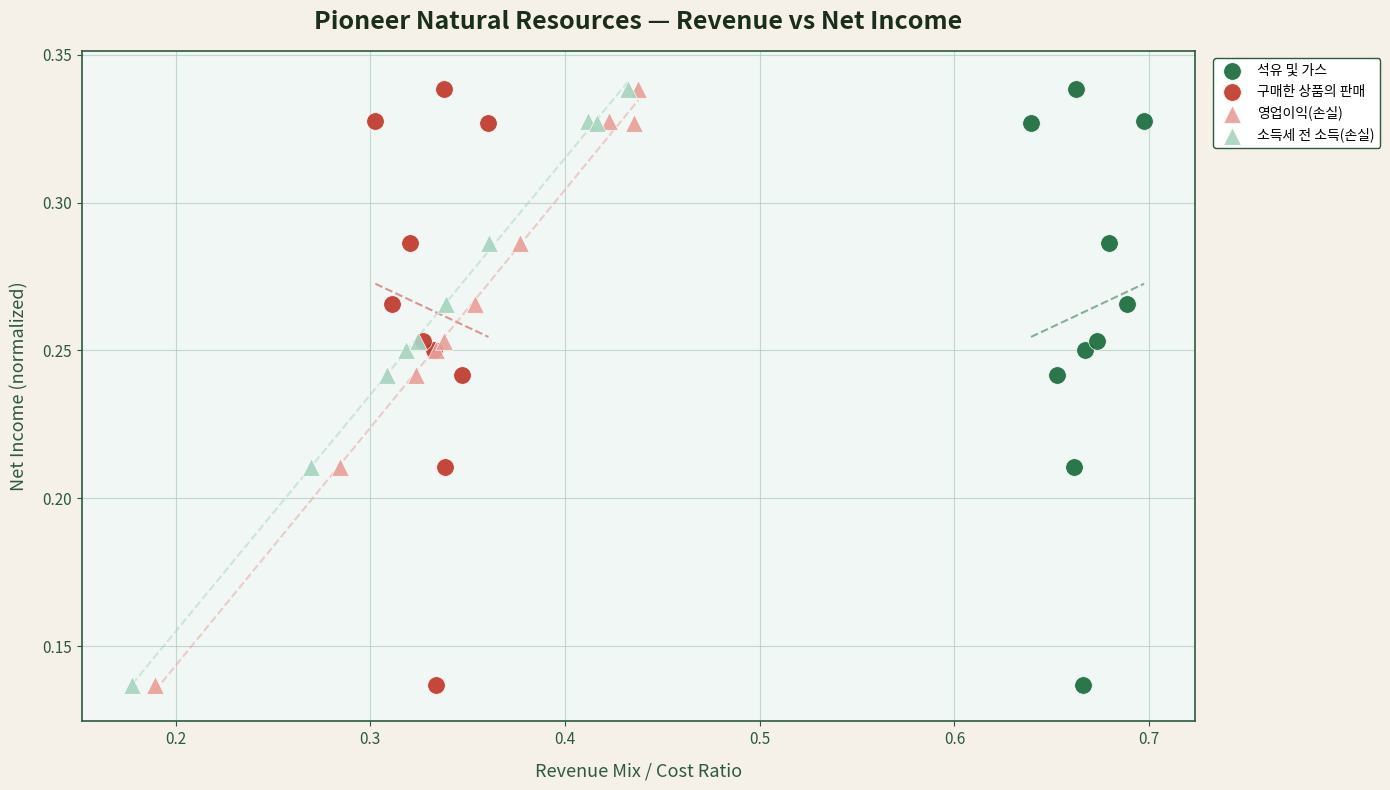

What are all the series names shown in the legend?

석유 및 가스, 구매한 상품의 판매, 영업이익(손실), 소득세 전 소득(손실)